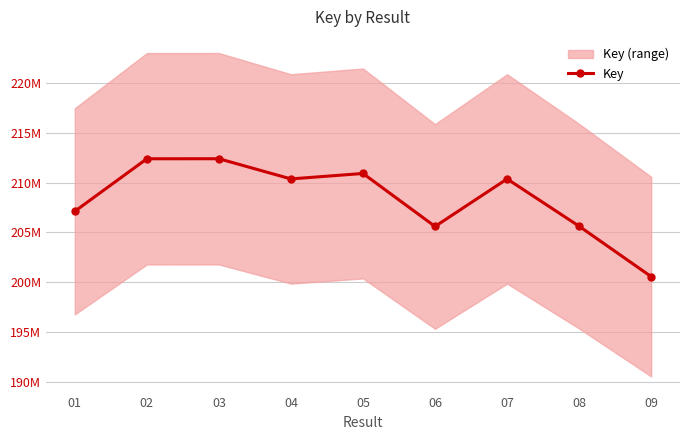

Where is the first local minimum?

04